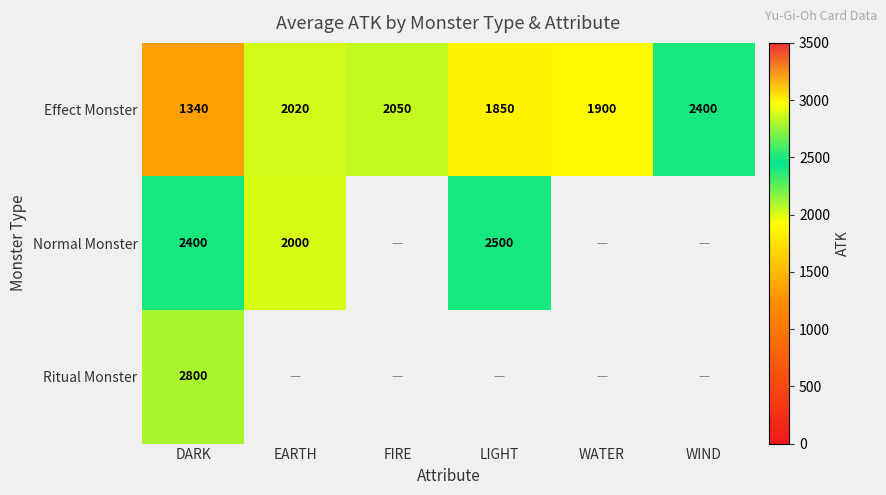

True or false: Effect Monster has a value of 1366.7 at EARTH.

False